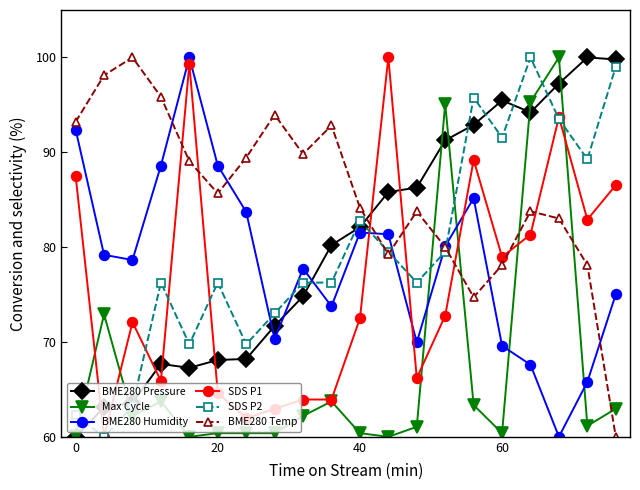

Which series has the largest total across all categories?

BME280 Temp